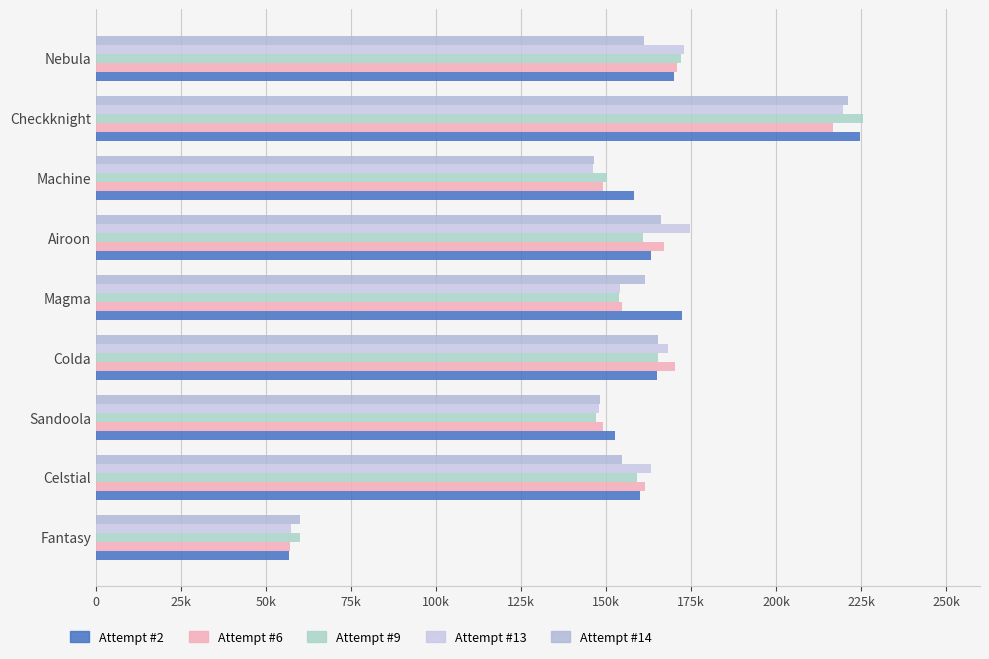

What is the value of the Attempt #6 bar at the 8th from the left?

216774